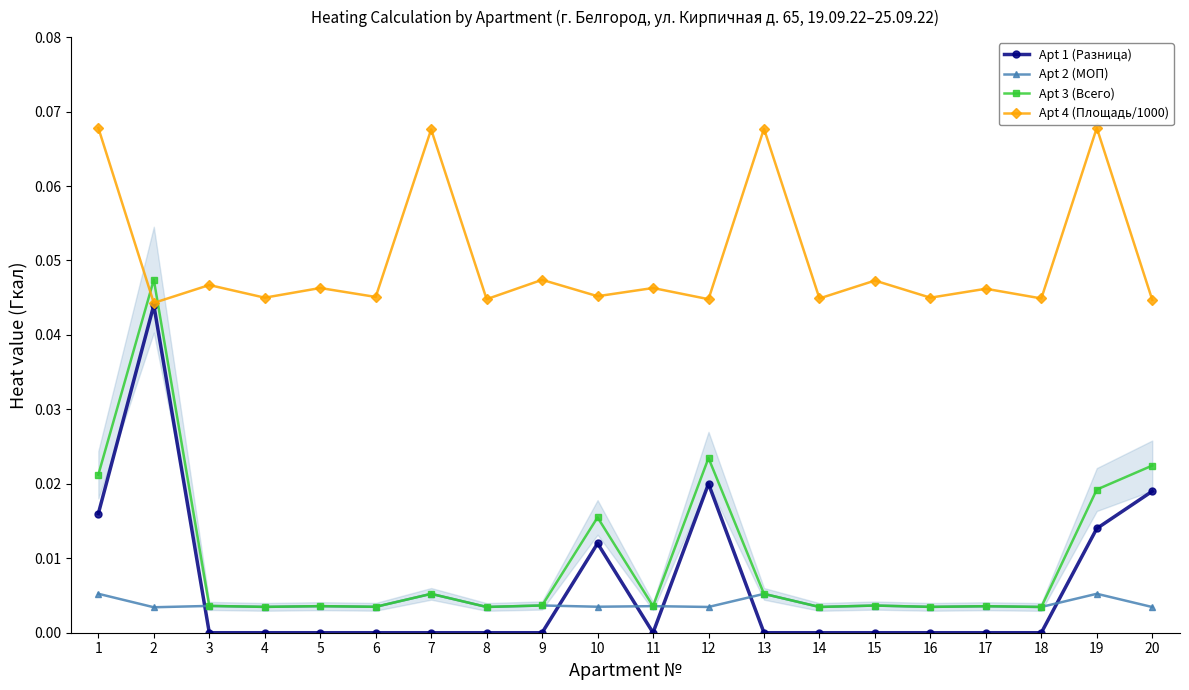

How many lines are shown in the chart?

4